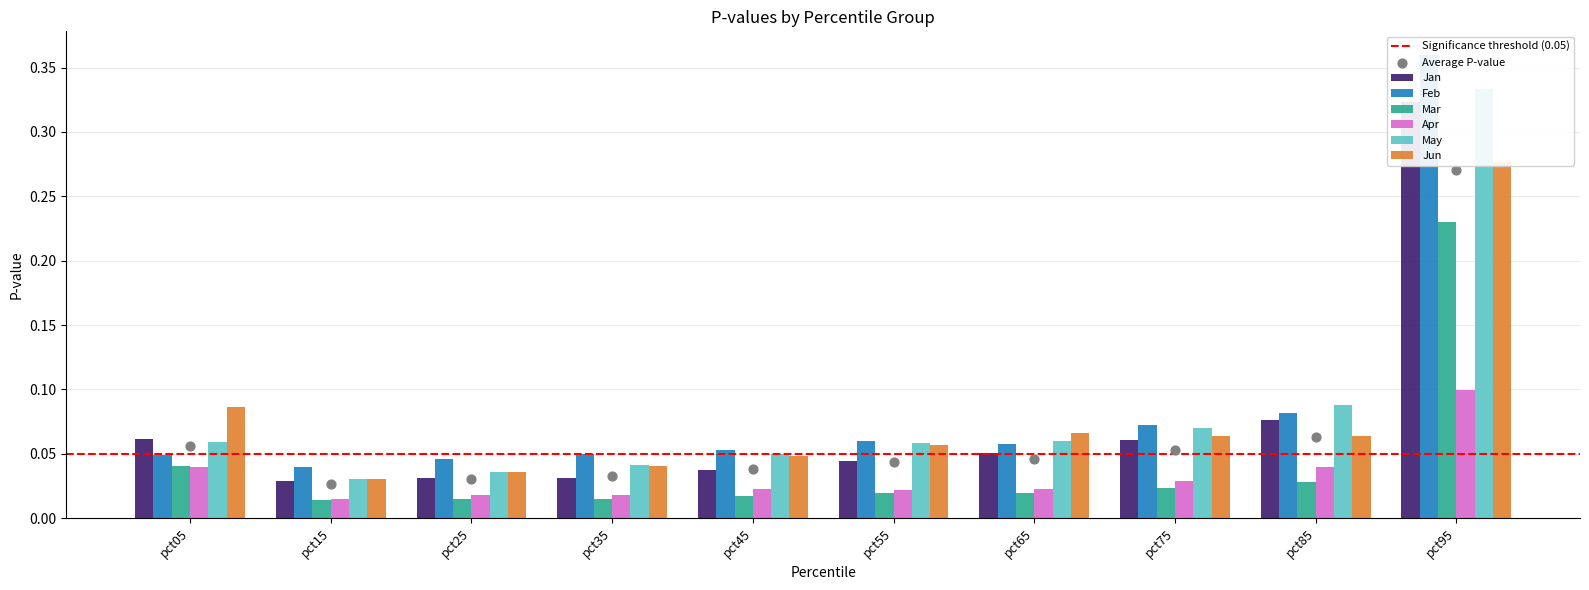

Which series contains the lowest Y value?

Mar